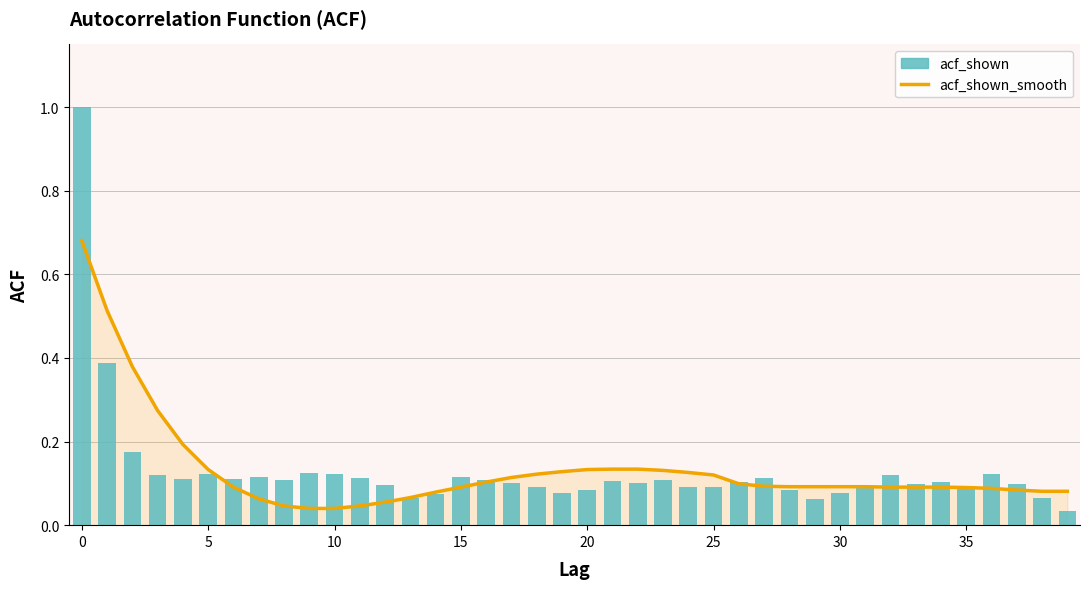

True or false: acf_shown_smooth has a value of 0.1 at 10.

False